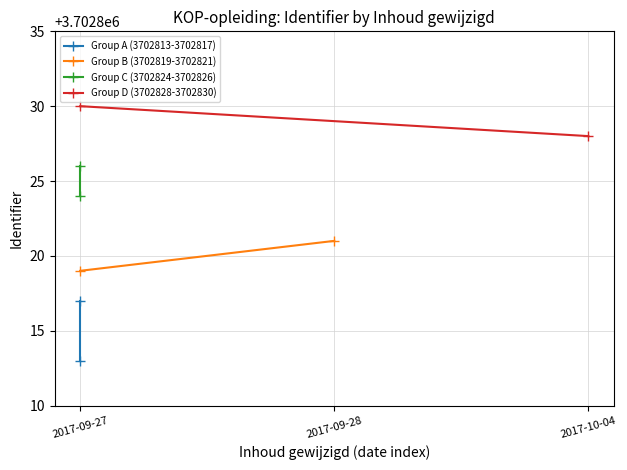

What is the difference between the maximum and minimum values in the Group A (3702813-3702817) series?

4